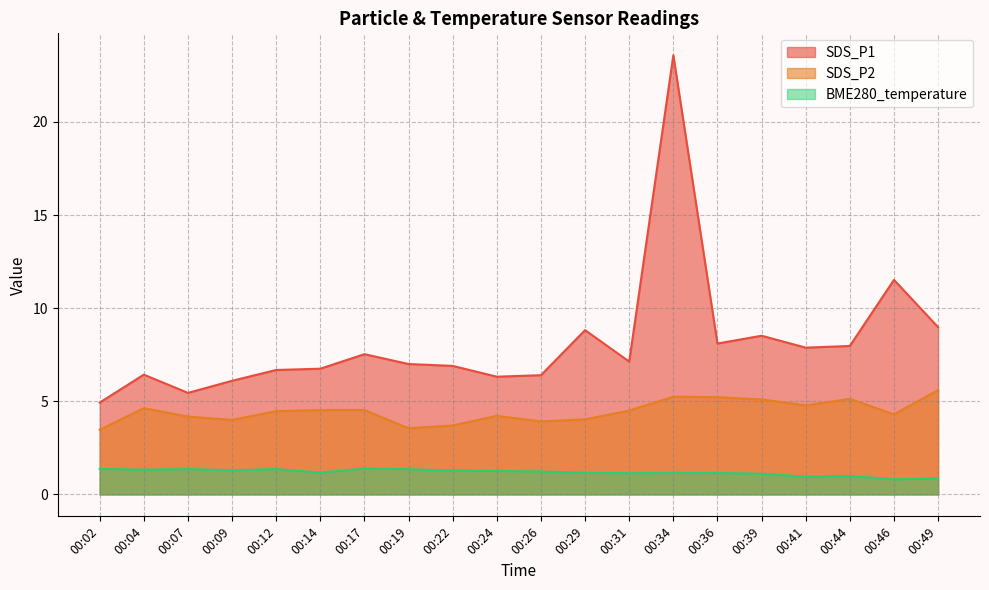

List the series in order of their peak value, highest first.

SDS_P1, SDS_P2, BME280_temperature